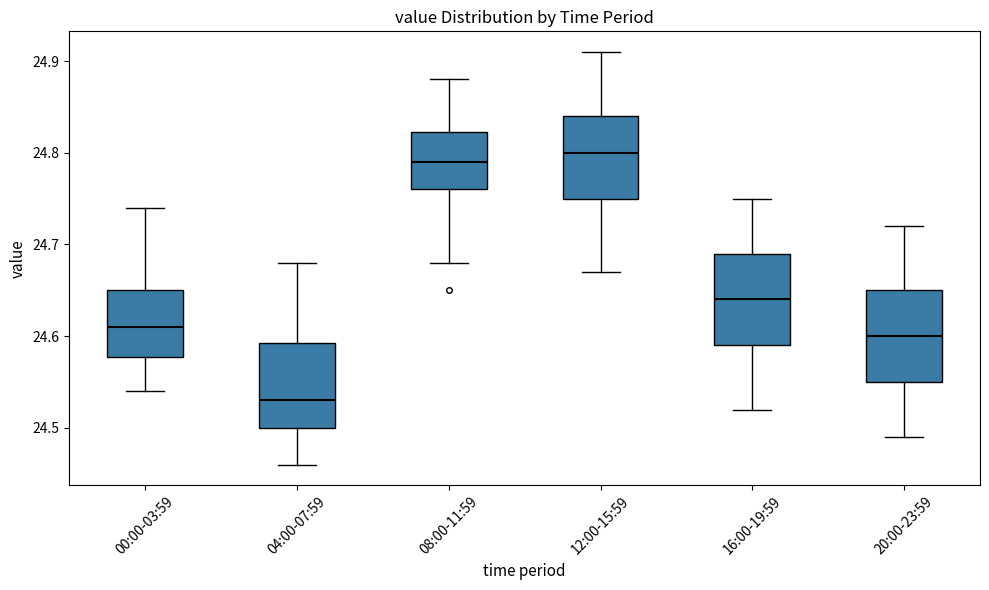

Reading left to right, transcribe this box plot: for each box, give where its median line is, the range the box spans, and where its two whiskers end, as read against the y-axis. The values are not printed on the chart, so give them approximately, as read against the axis.

00:00-03:59: median 24.61, box 24.58 to 24.65, whiskers 24.54 to 24.74
04:00-07:59: median 24.53, box 24.50 to 24.59, whiskers 24.46 to 24.68
08:00-11:59: median 24.79, box 24.76 to 24.82, whiskers 24.68 to 24.88
12:00-15:59: median 24.80, box 24.75 to 24.84, whiskers 24.67 to 24.91
16:00-19:59: median 24.64, box 24.59 to 24.69, whiskers 24.52 to 24.75
20:00-23:59: median 24.60, box 24.55 to 24.65, whiskers 24.49 to 24.72